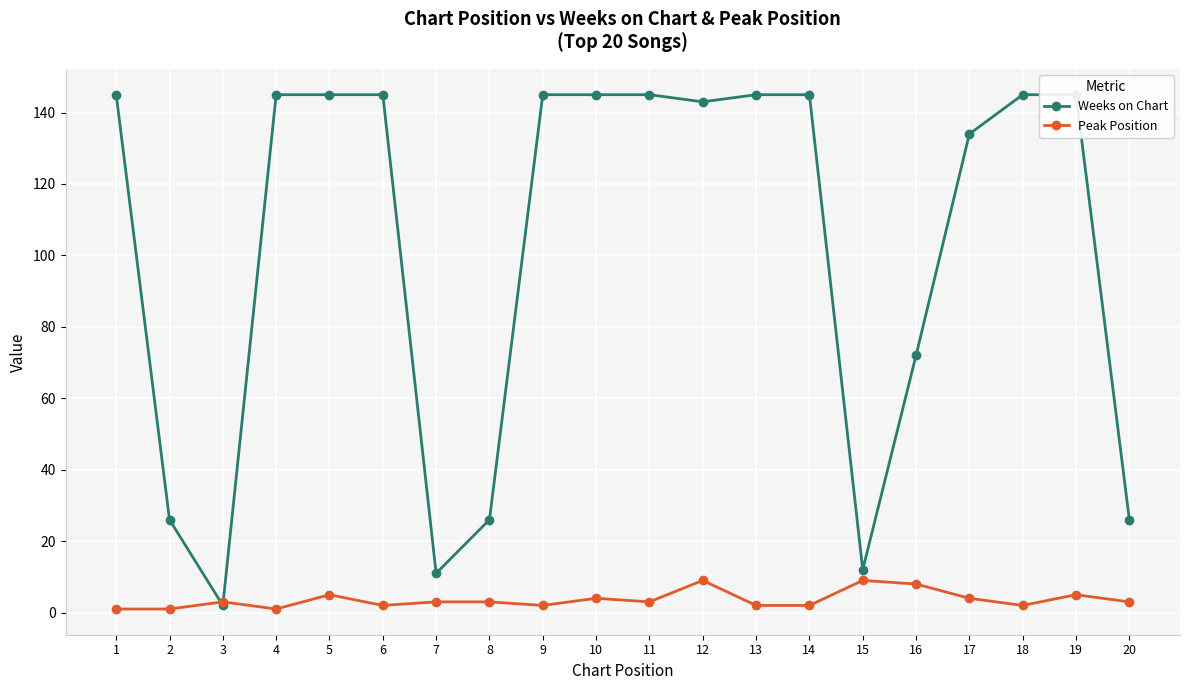

Count the Peak Position values in the range 2 to 5.

14